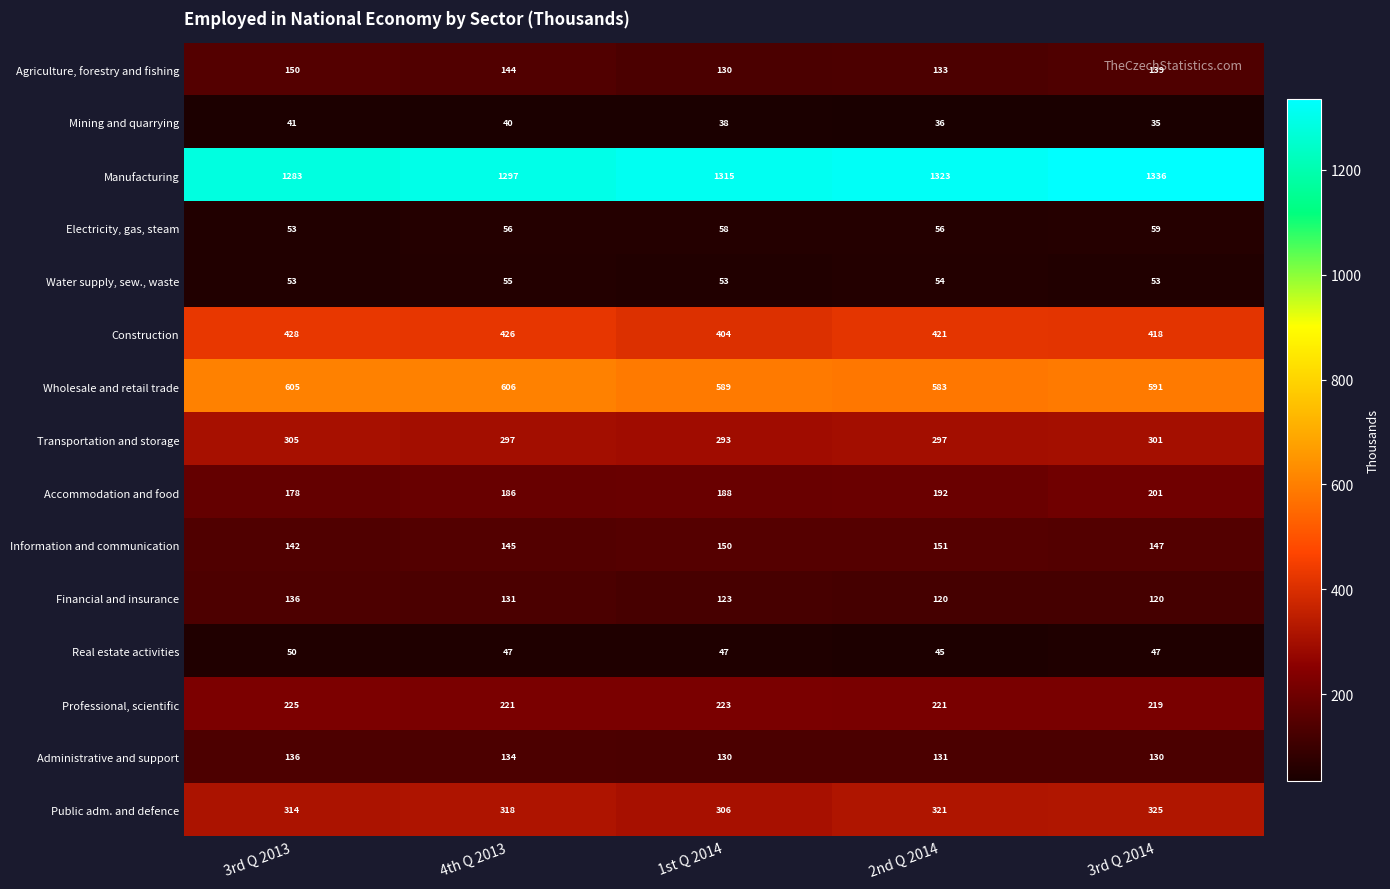

What is the approximate value of Transportation and storage at 4th Q 2013, to the nearest 10?

300